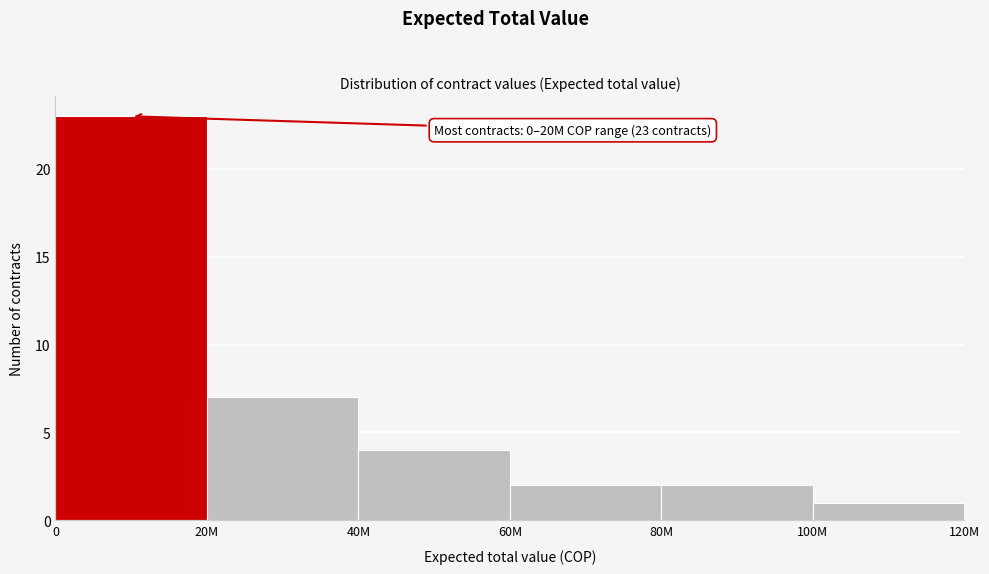

Reading right to left, extract all data points from this chart.

100M=1	80M=2	60M=2	40M=4	20M=7	0=23